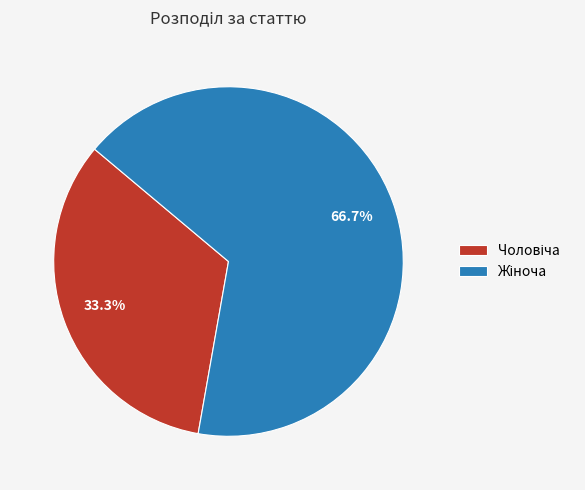

How many segments does this pie chart have?

2